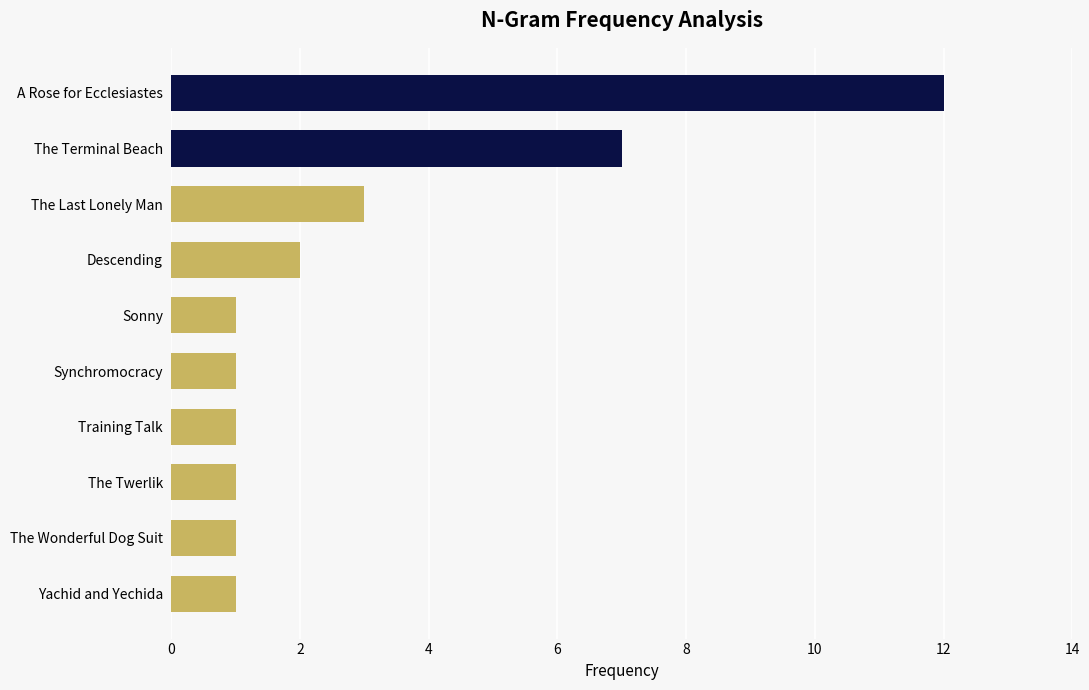

What is the average value?

3